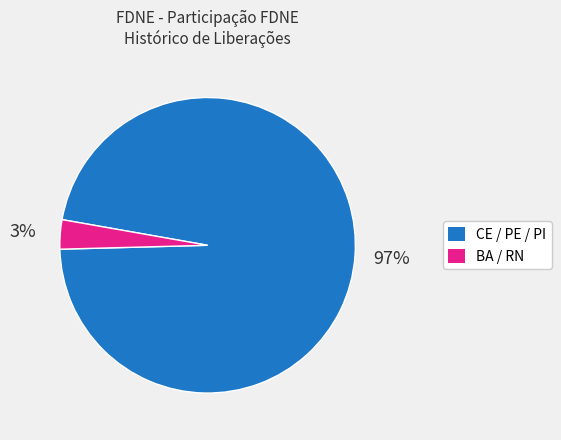

To the nearest percent, what is the average slice percentage?

50%